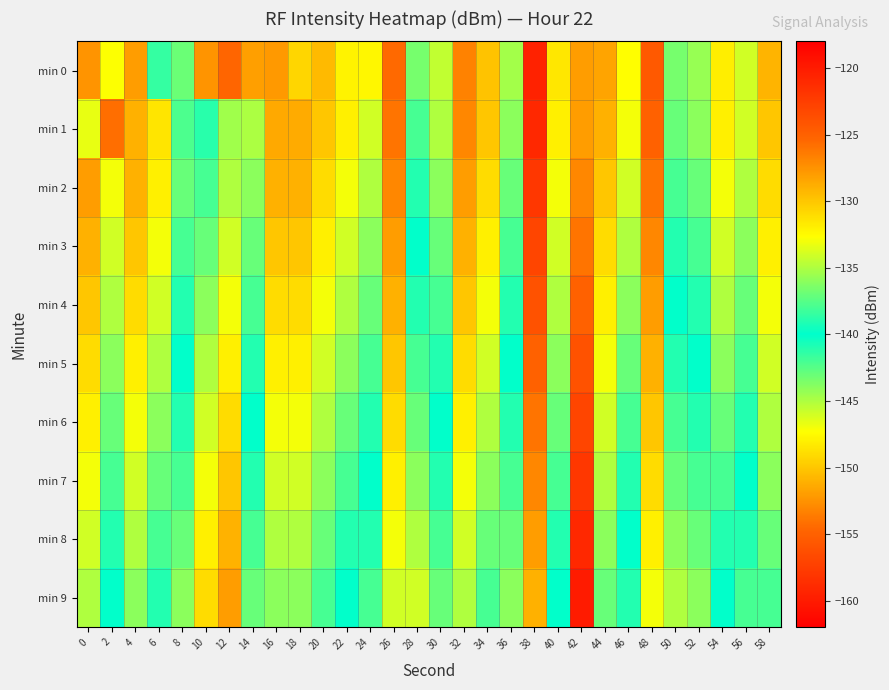

How many distinct data groups are displayed?

10